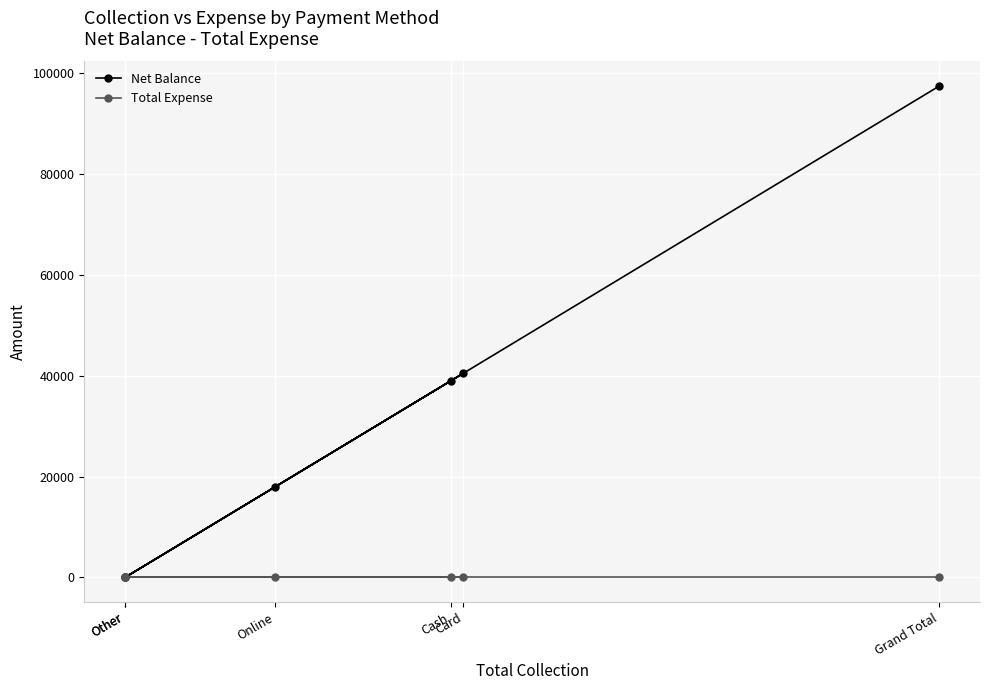

How many series are shown in this chart?

2